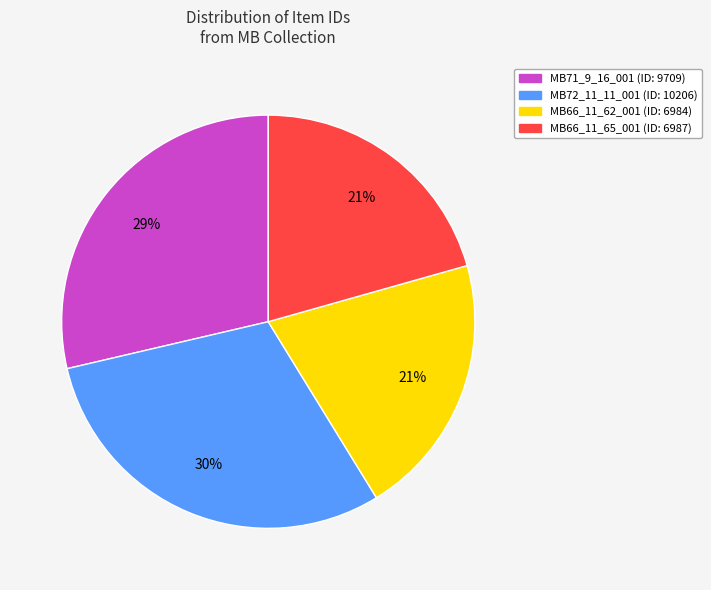

Is it true that MB72_11_11_001 is 30% of the pie?

True